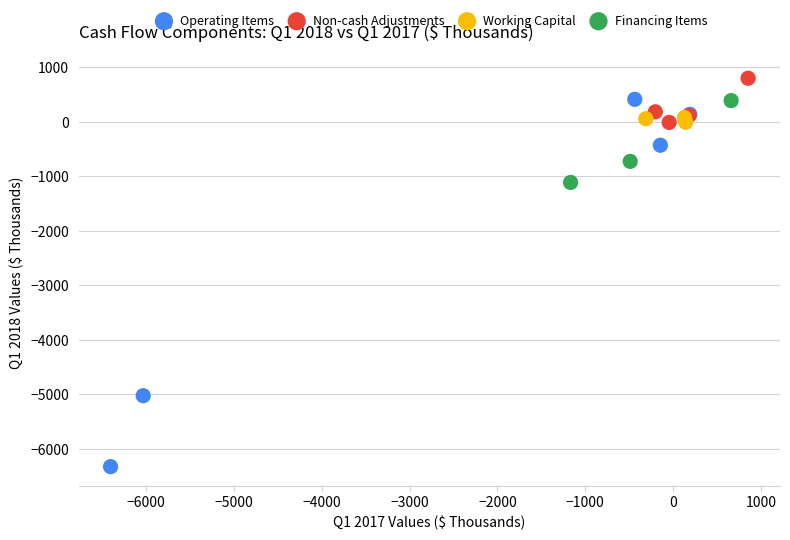

Which series reaches the minimum Y coordinate?

Operating Items